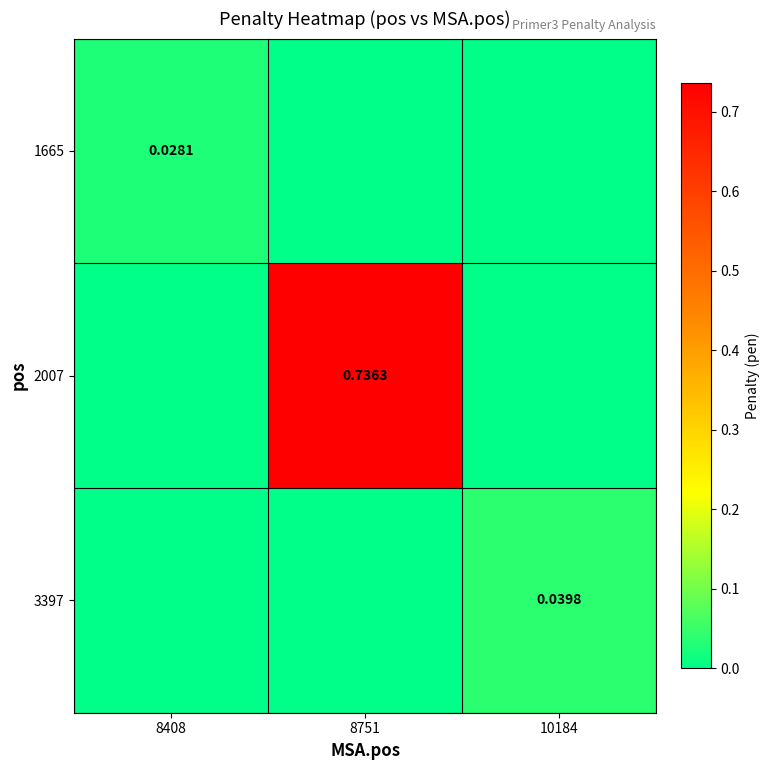

How many positive values does the 3397 series have?

1